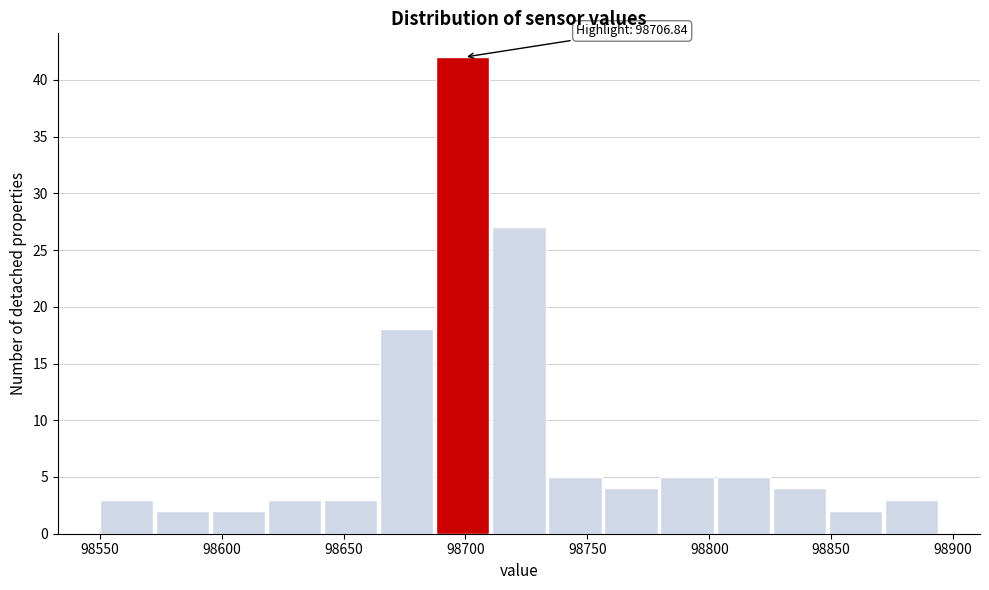

Which range on the x-axis has the tallest bar?

98688 to 98711